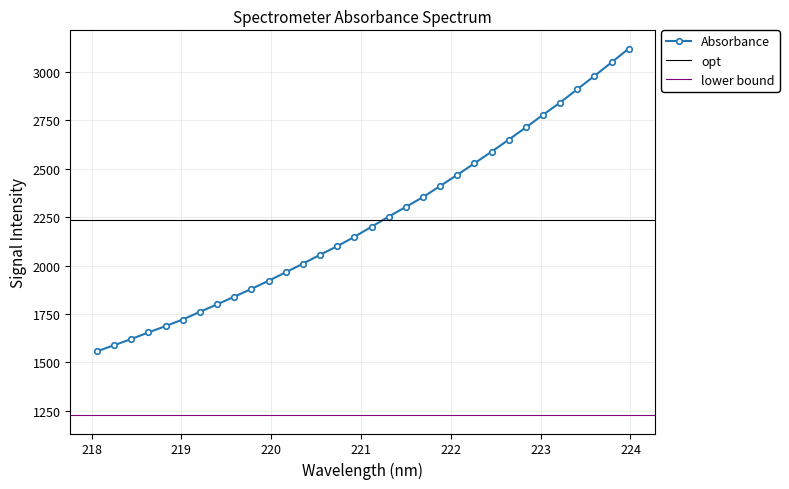

What is the minimum value shown in the chart?

1557.6